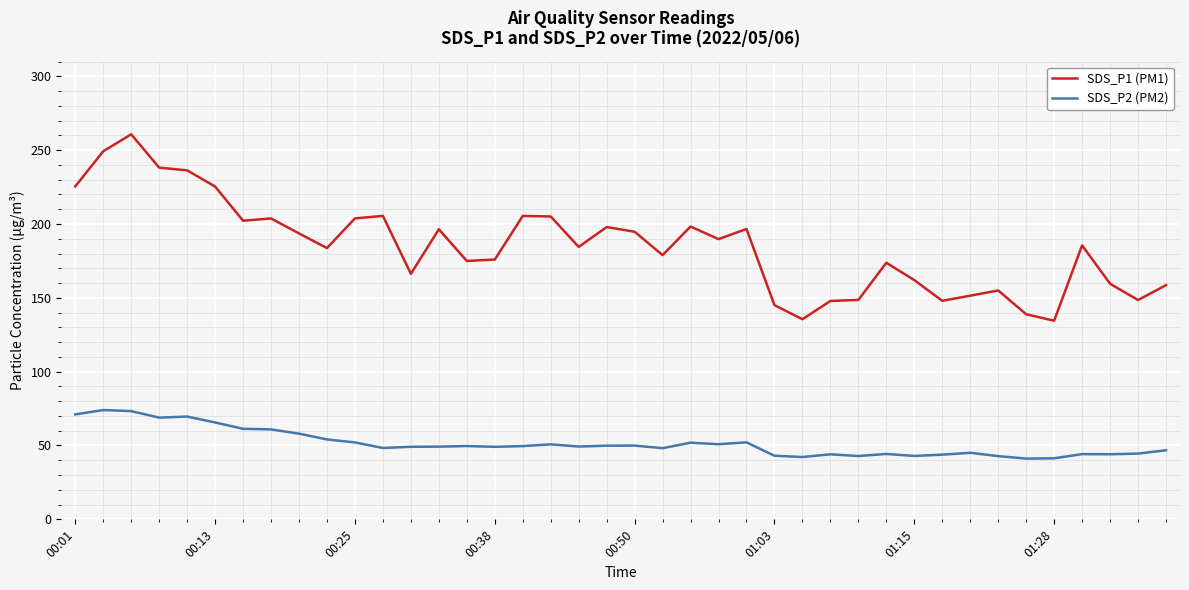

True or false: SDS_P2 (PM2) and SDS_P1 (PM1) intersect in this chart.

False